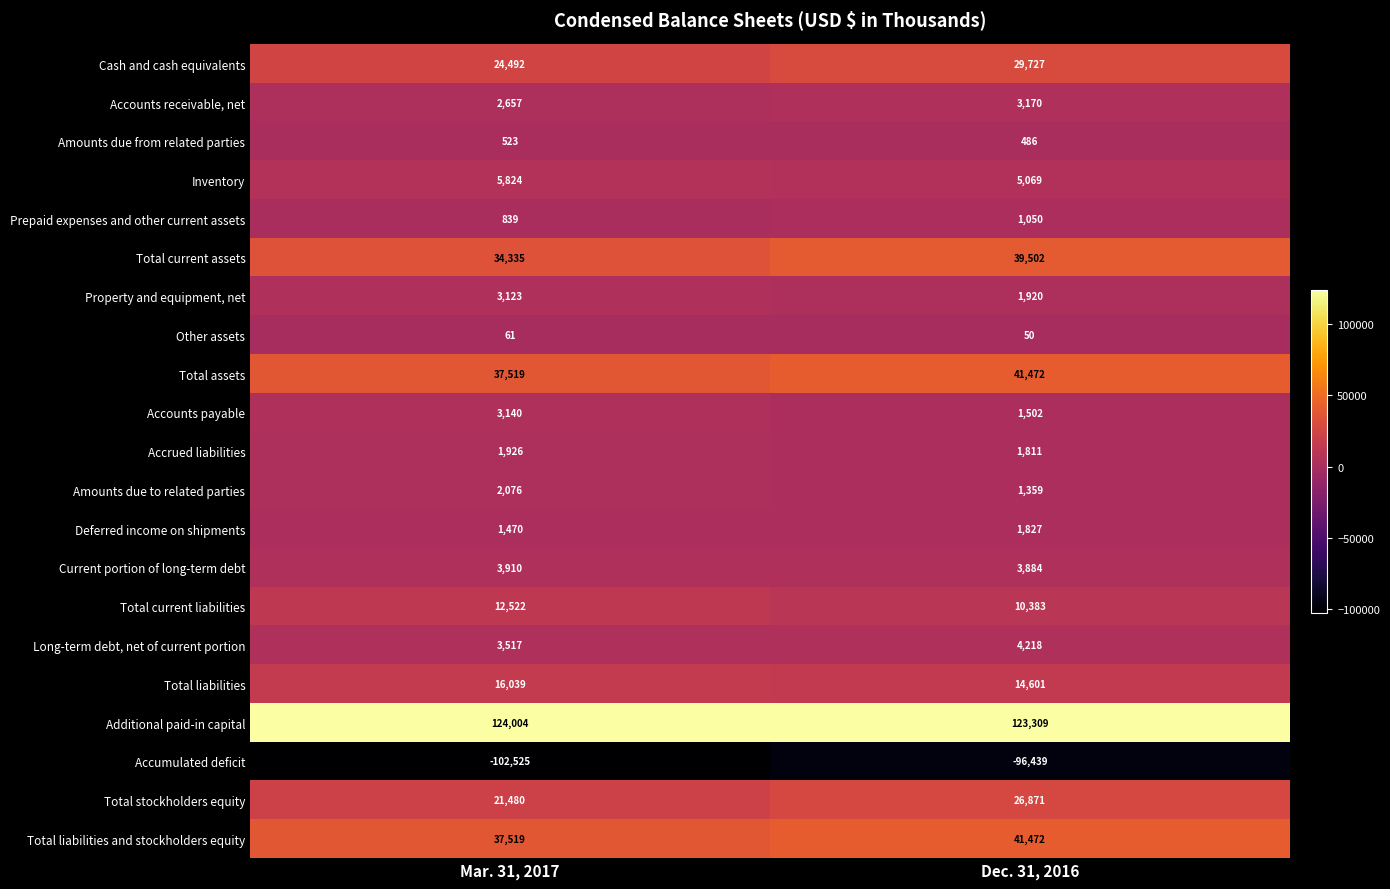

Which category has the highest value across all series?

Mar. 31, 2017